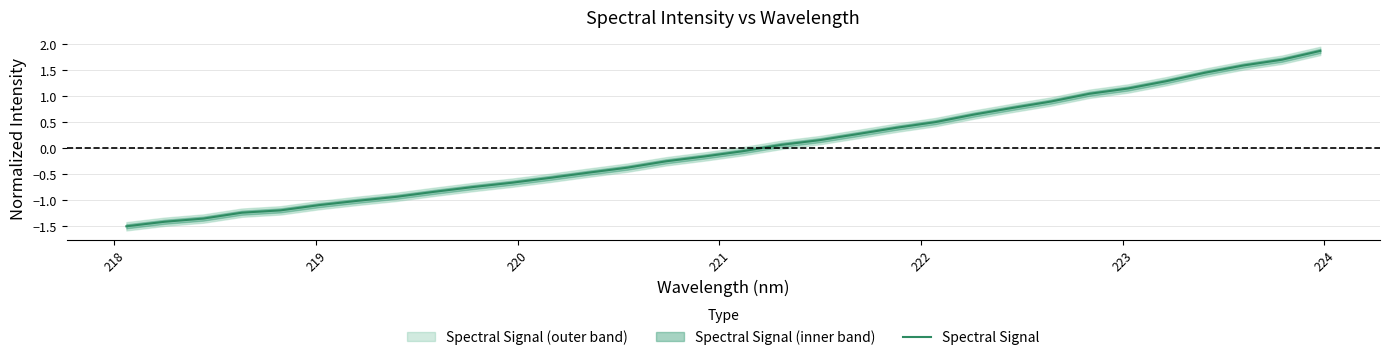

What is the highest value of the Spectral Signal series?

1.9